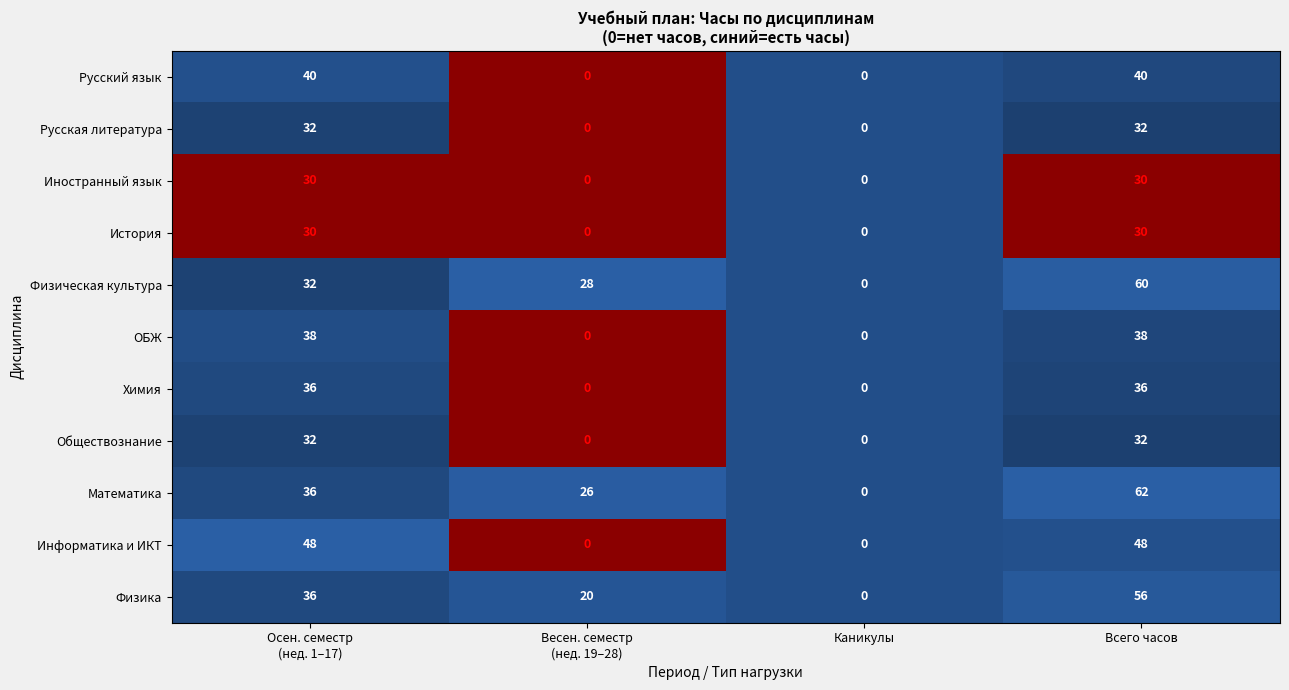

Which series has the widest spread of values?

Математика